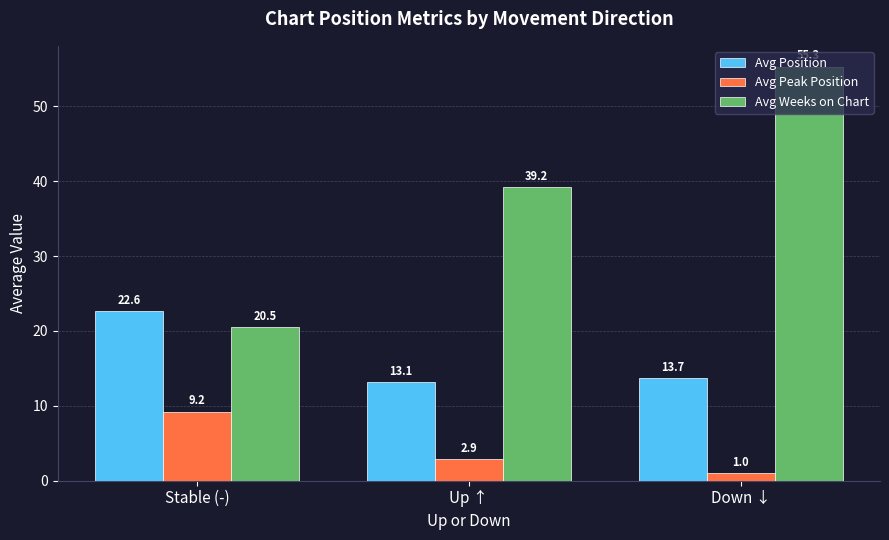

What is the difference between the highest and lowest values at Down ↓?

54.3